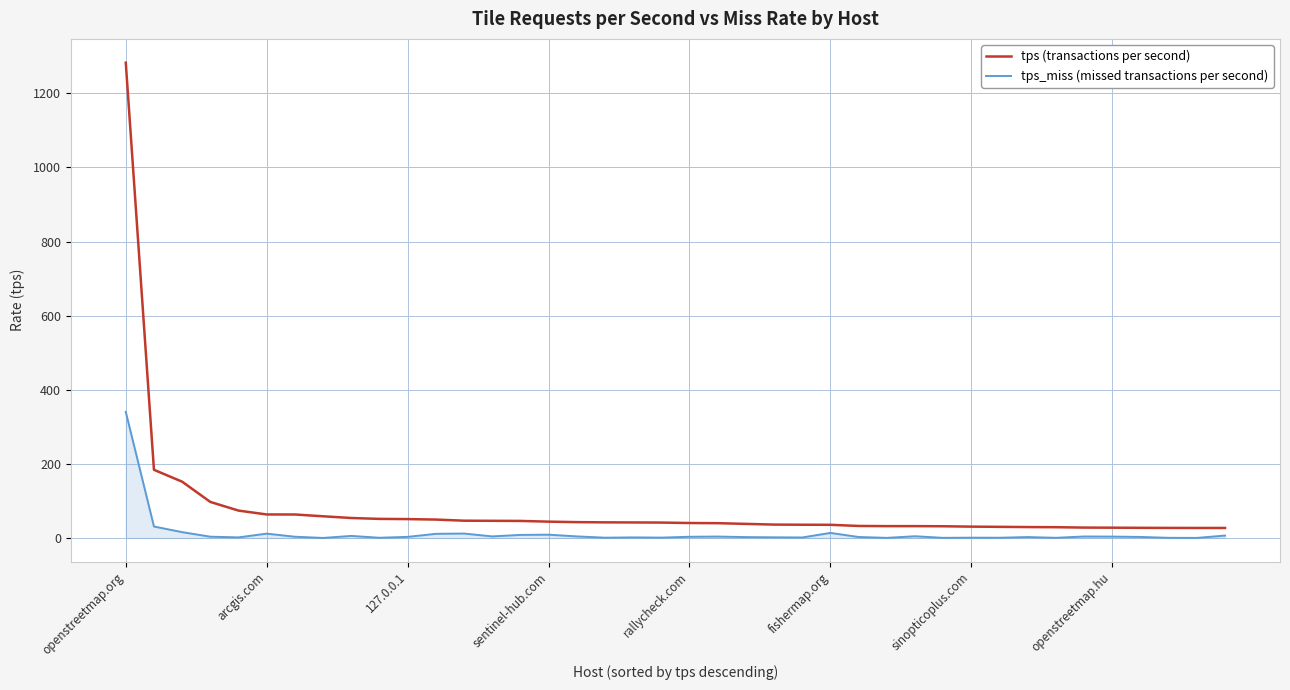

List the series in order of their overall mean, lowest first.

tps_miss (missed transactions per second), tps (transactions per second)